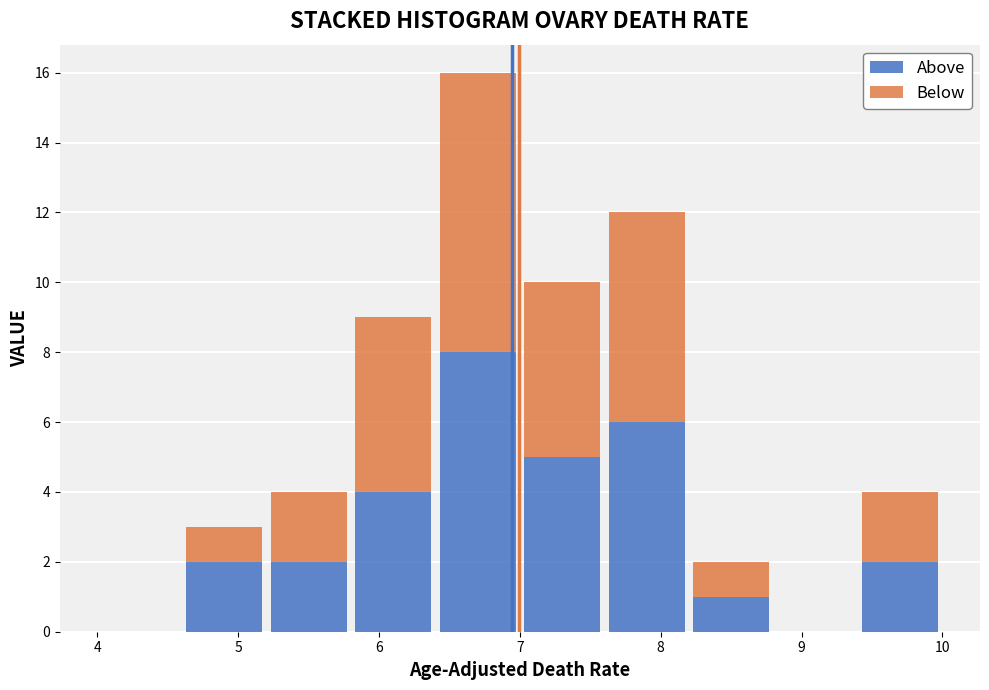

What is the total height of the stacked bar covering 8.2 to 8.8 on the x-axis? The values are not printed on the chart, so give them approximately, as read against the axis.

2